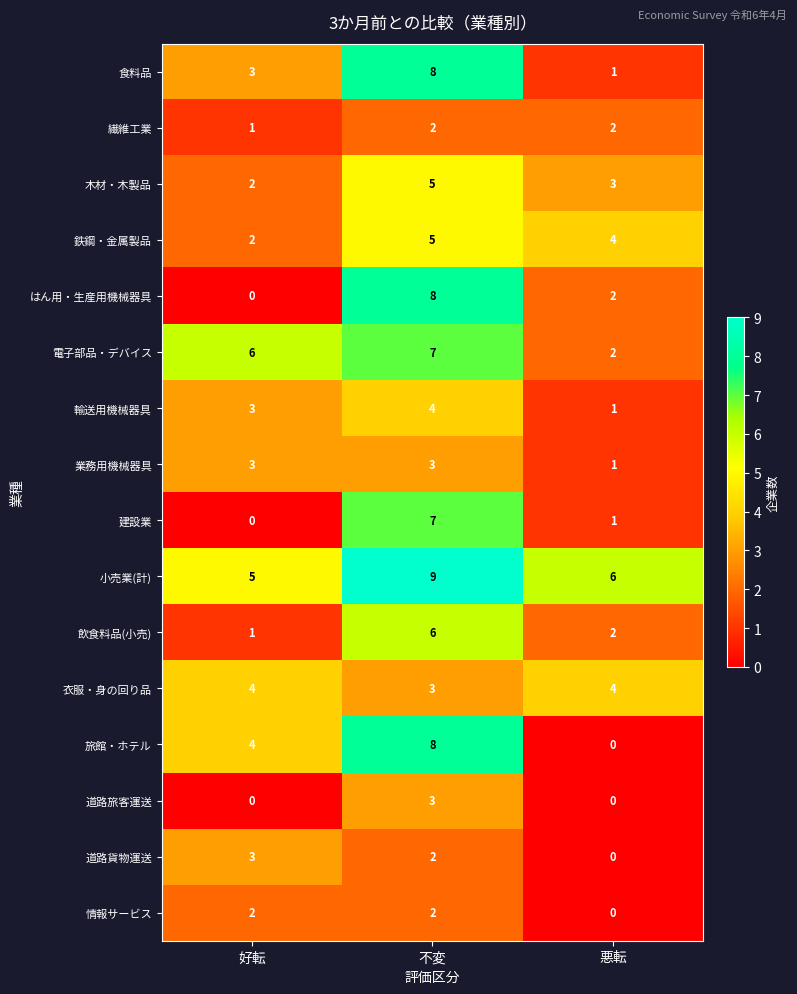

What is the maximum value for 小売業(計)?

9